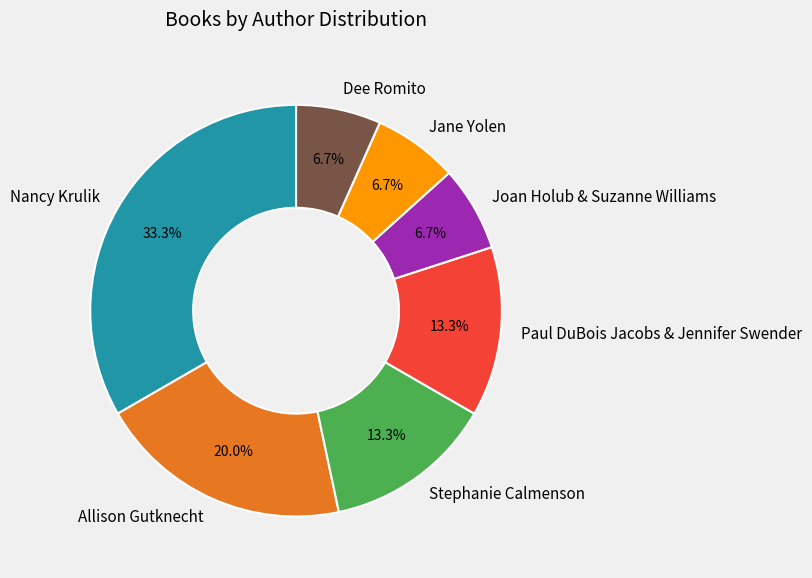

Does Stephanie Calmenson represent more than half of the total?

No